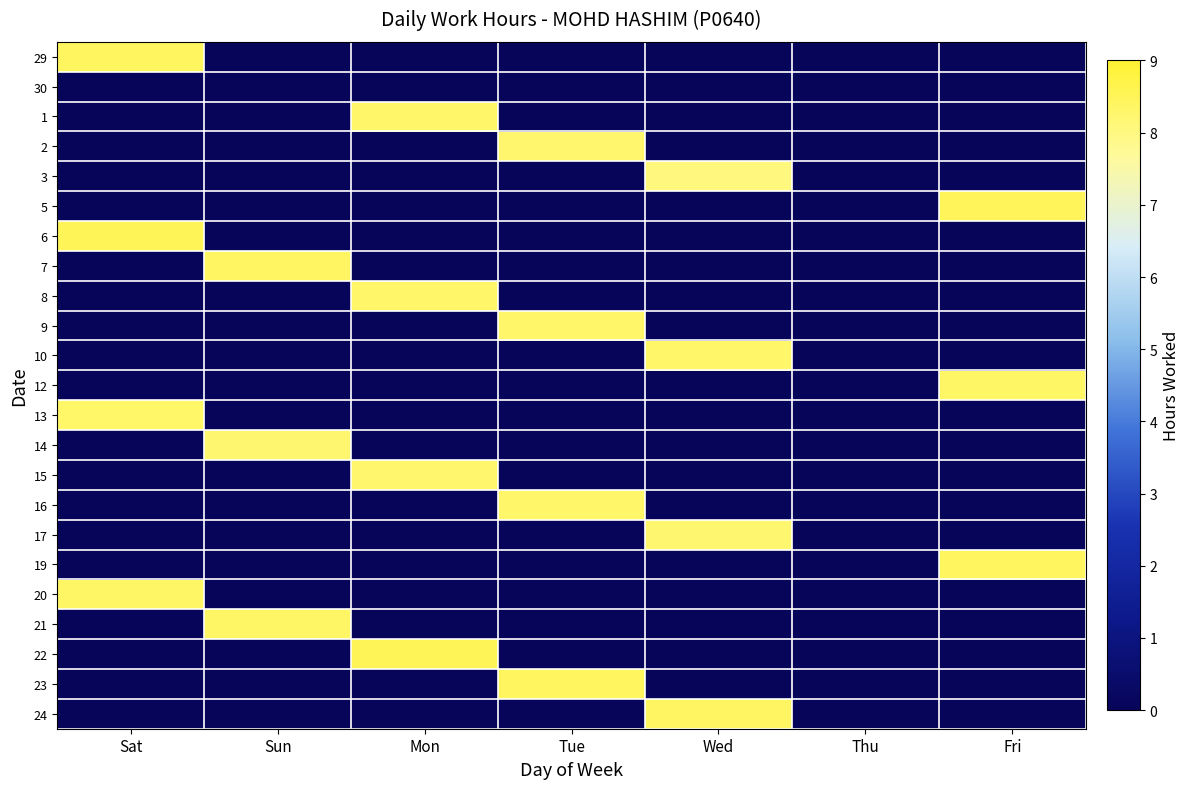

Rank the series by their maximum value, from lowest to highest.

30, 3, 14, 17, 2, 15, 8, 10, 1, 9, 16, 13, 12, 20, 21, 7, 24, 23, 19, 29, 5, 6, 22